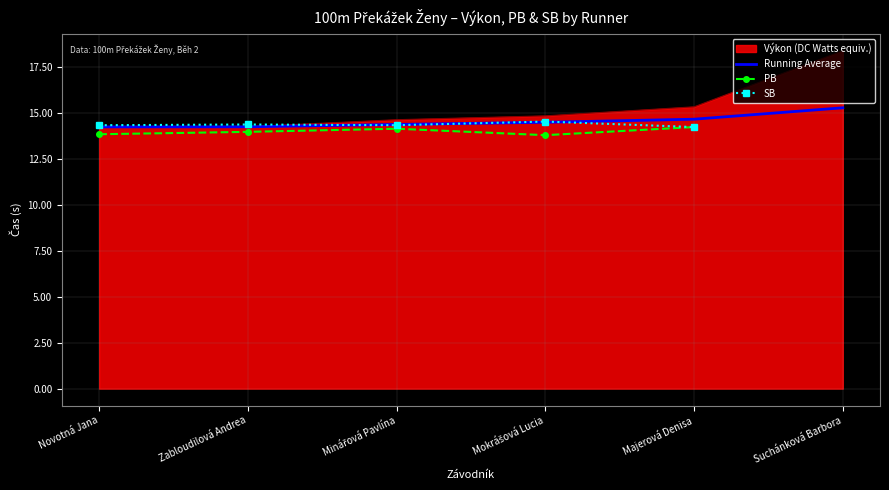

What is the approximate value of SB at Minářová Pavlína?

14.3